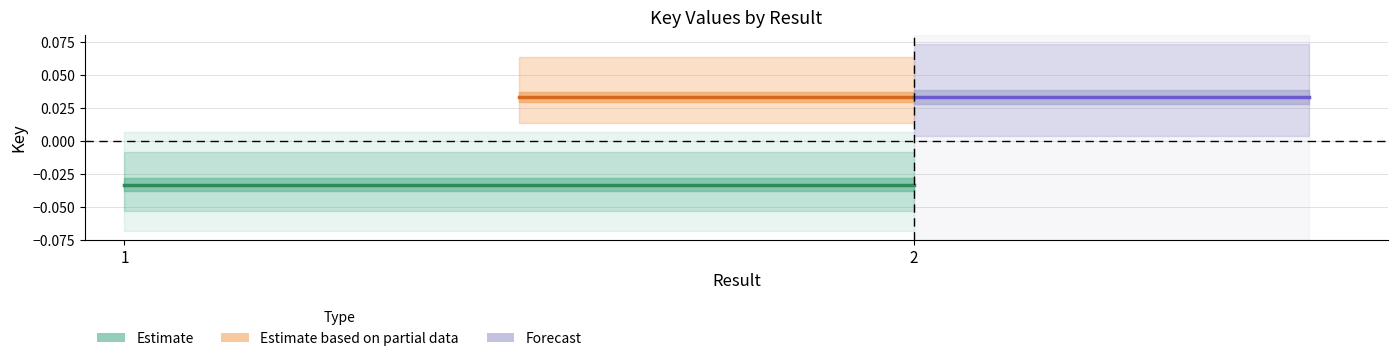

Does the chart display data point markers on the line(s)?

No